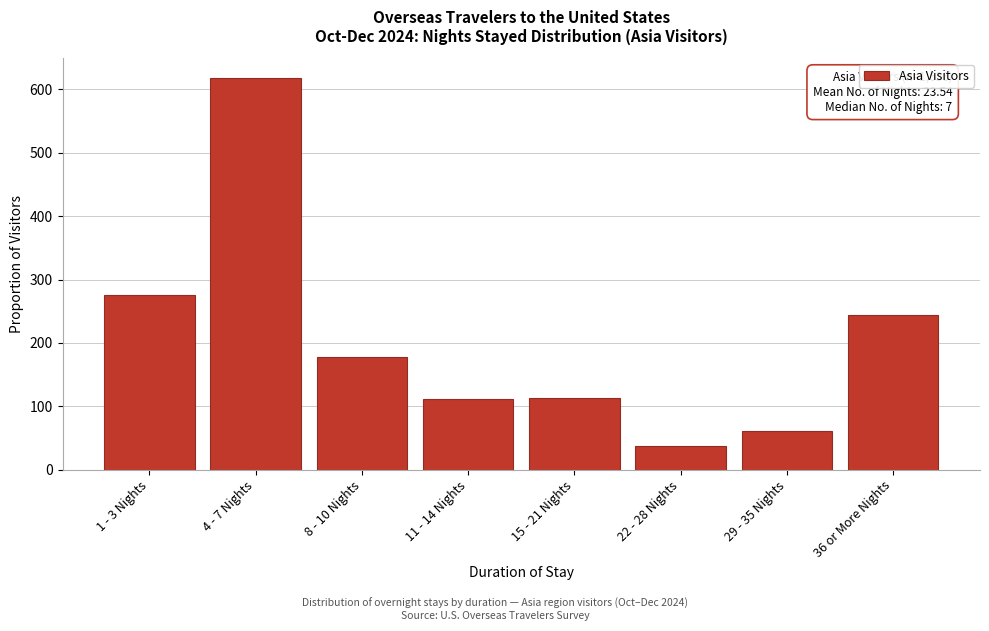

Read the value at 1 - 3 Nights.

275